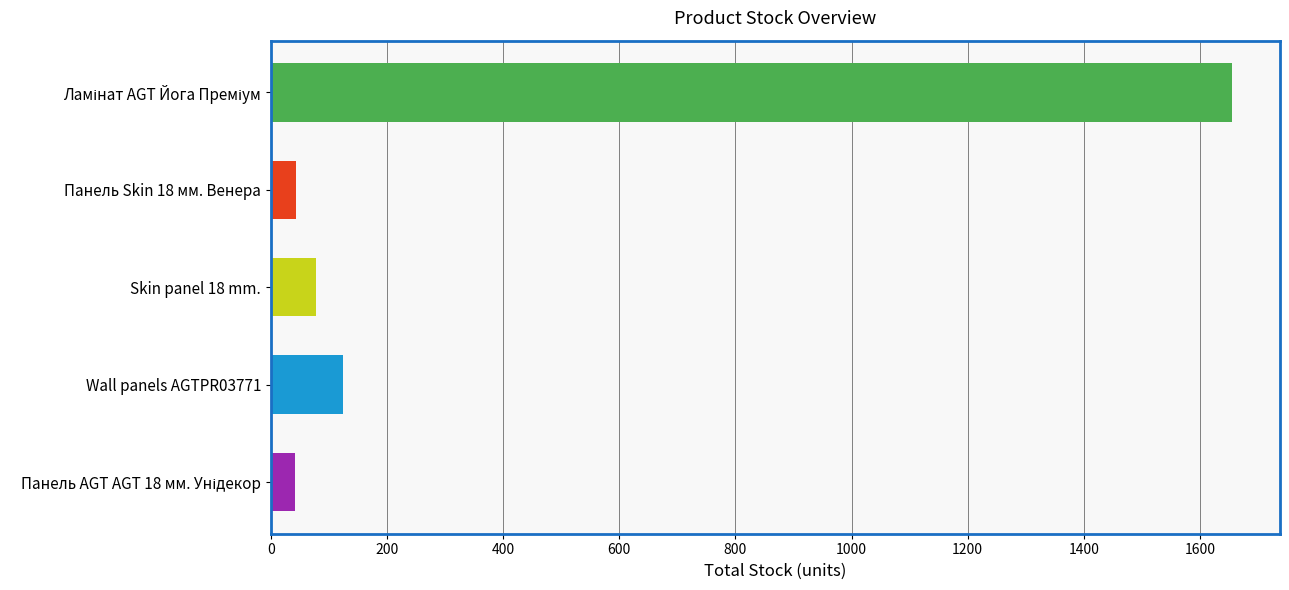

What is the average value?

388